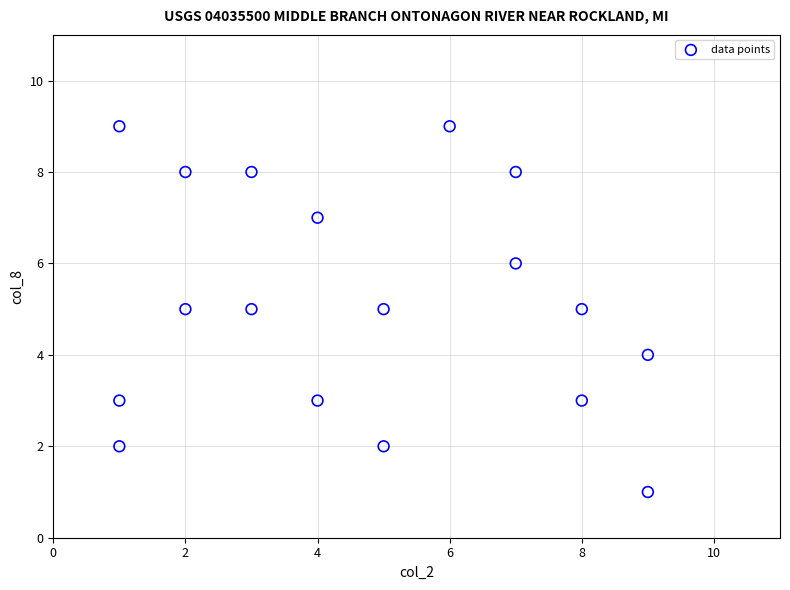

What is the range of Y values (max minus min)?

8